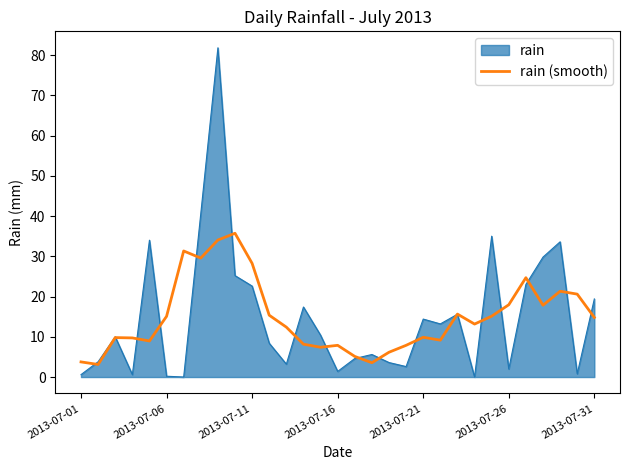

Which series has the largest range (max minus min)?

rain